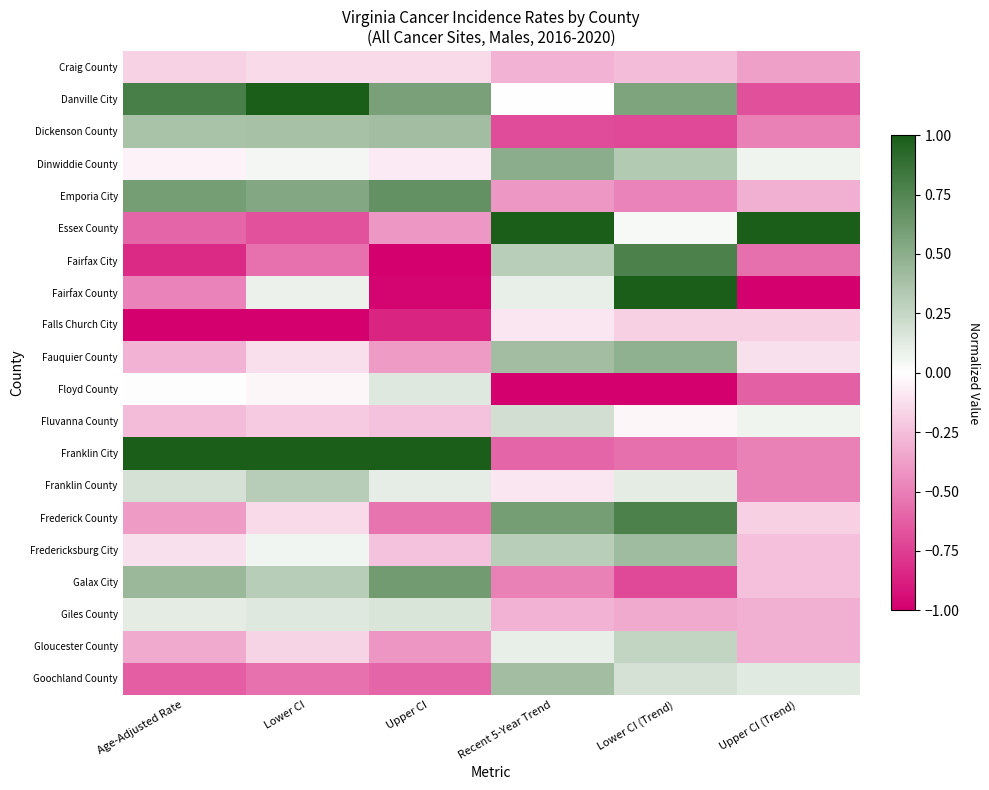

Rank the series at Upper CI (Trend) from lowest to highest value.

Fairfax County, Danville City, Floyd County, Fairfax City, Dickenson County, Franklin City, Franklin County, Craig County, Emporia City, Giles County, Gloucester County, Fredericksburg City, Galax City, Falls Church City, Frederick County, Fauquier County, Dinwiddie County, Fluvanna County, Goochland County, Essex County